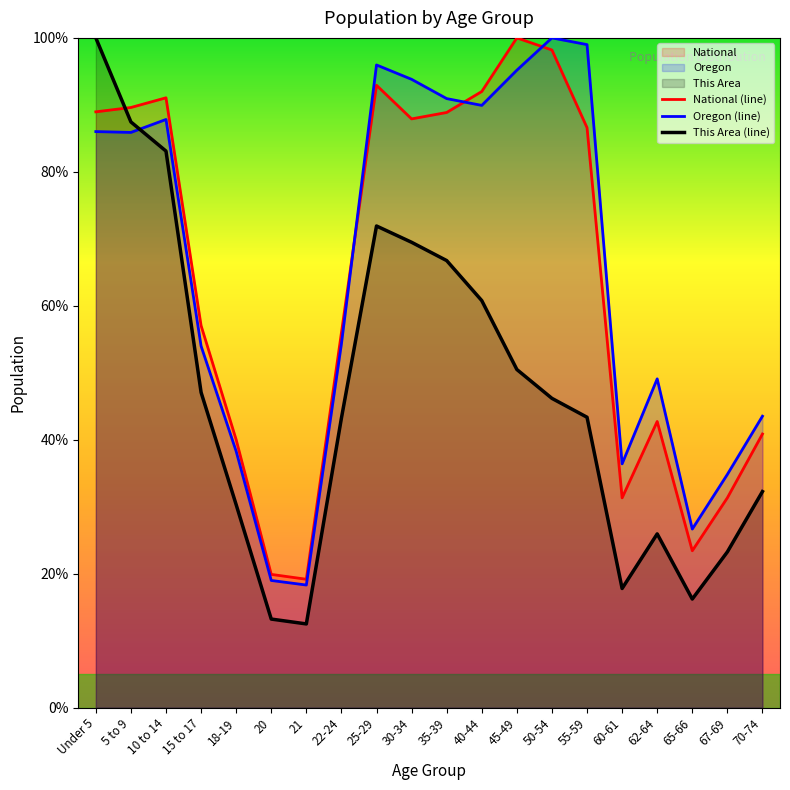

What is the difference between the highest and lowest values at 50-54?

53.8